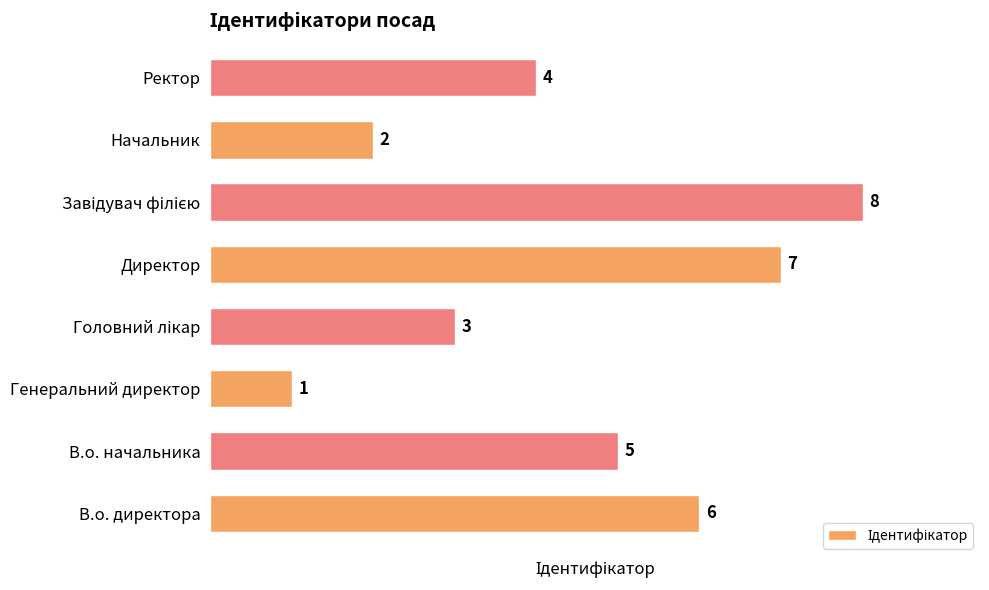

What is the difference between the maximum and second lowest values?

6